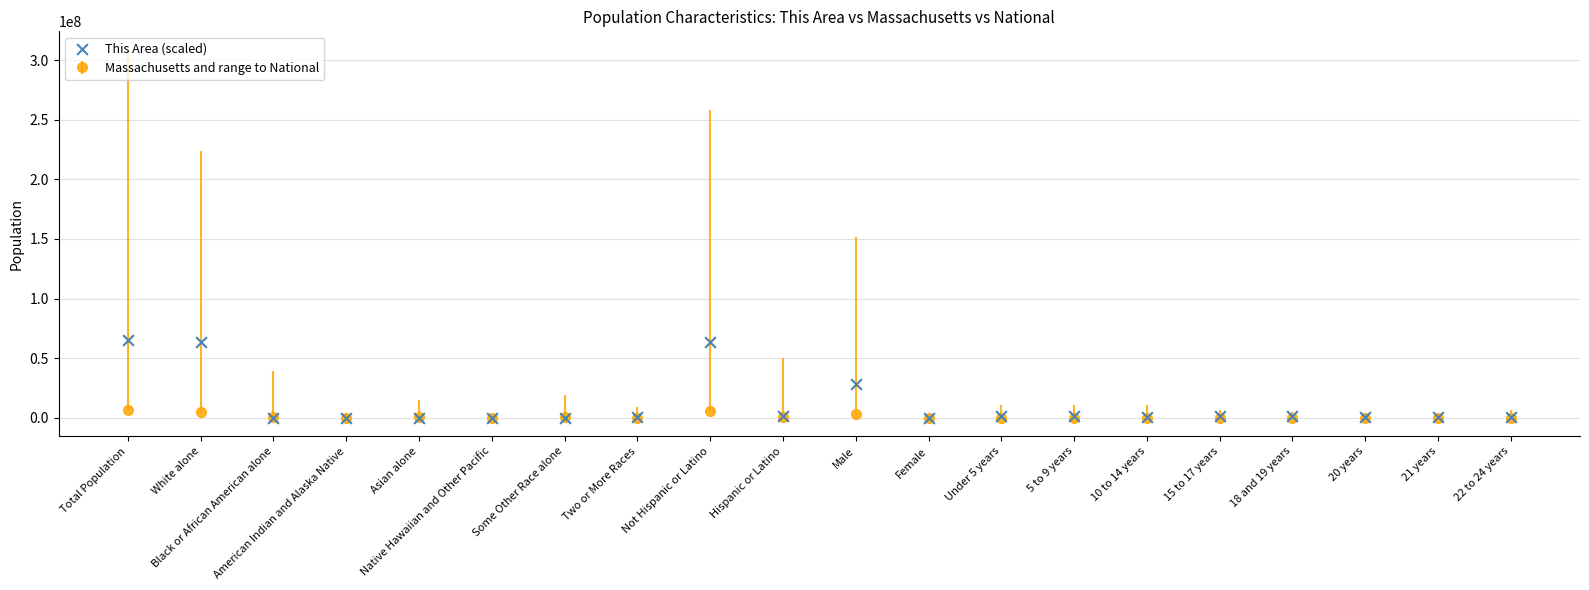

Between Total Population and 10 to 14 years, which is larger?

Total Population